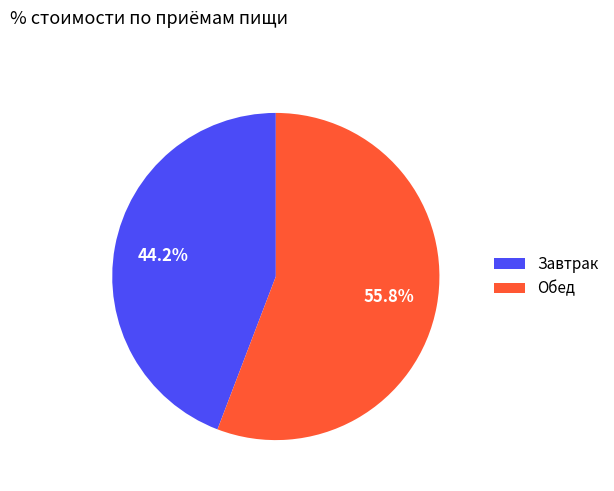

Which category accounts for the majority?

Обед